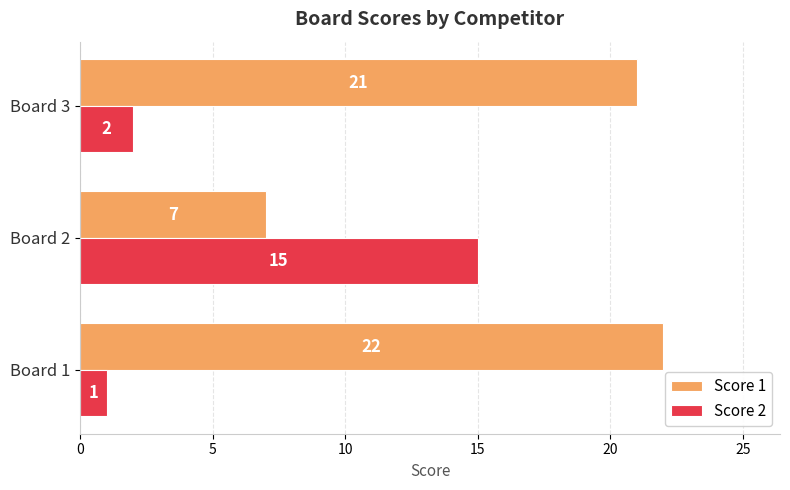

What is the minimum value for Score 2?

1